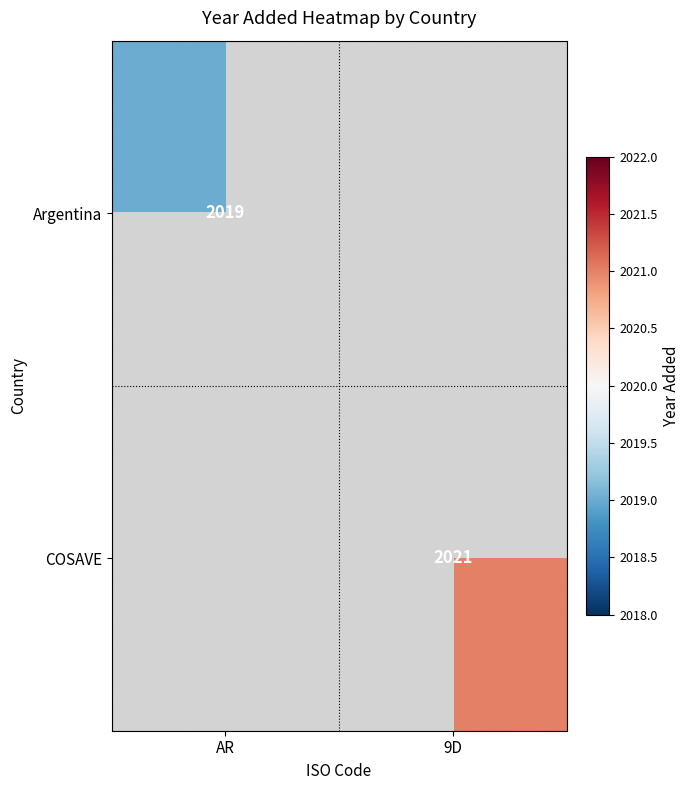

True or false: COSAVE has a value of 2021 at 9D.

True